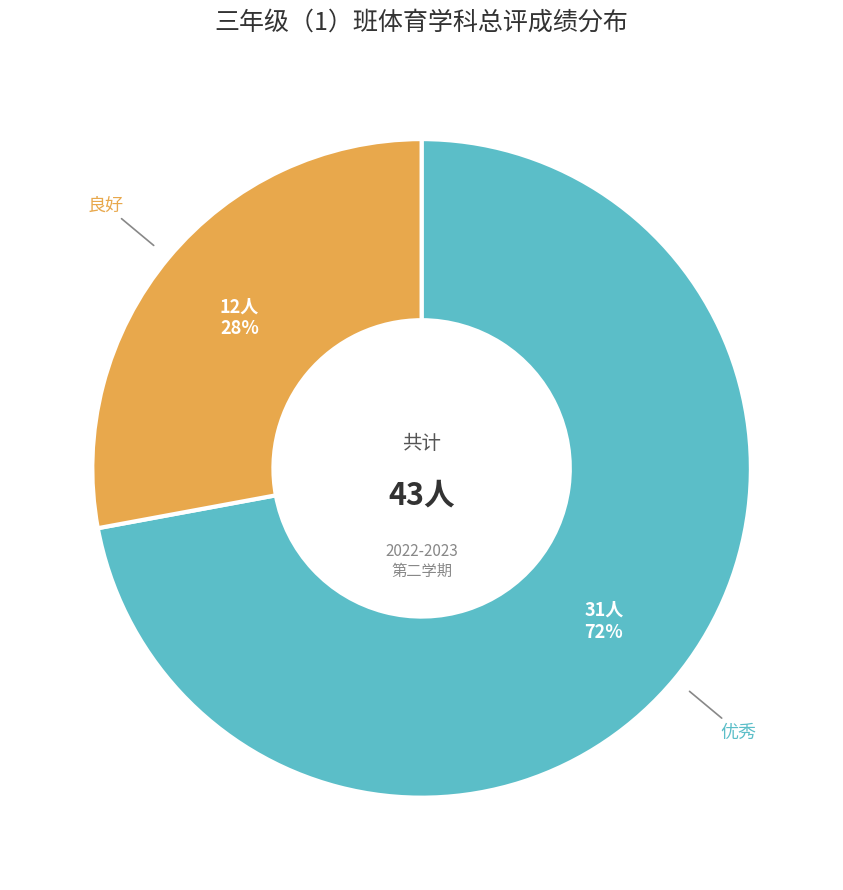

Is there any slice that represents more than half of the pie?

Yes